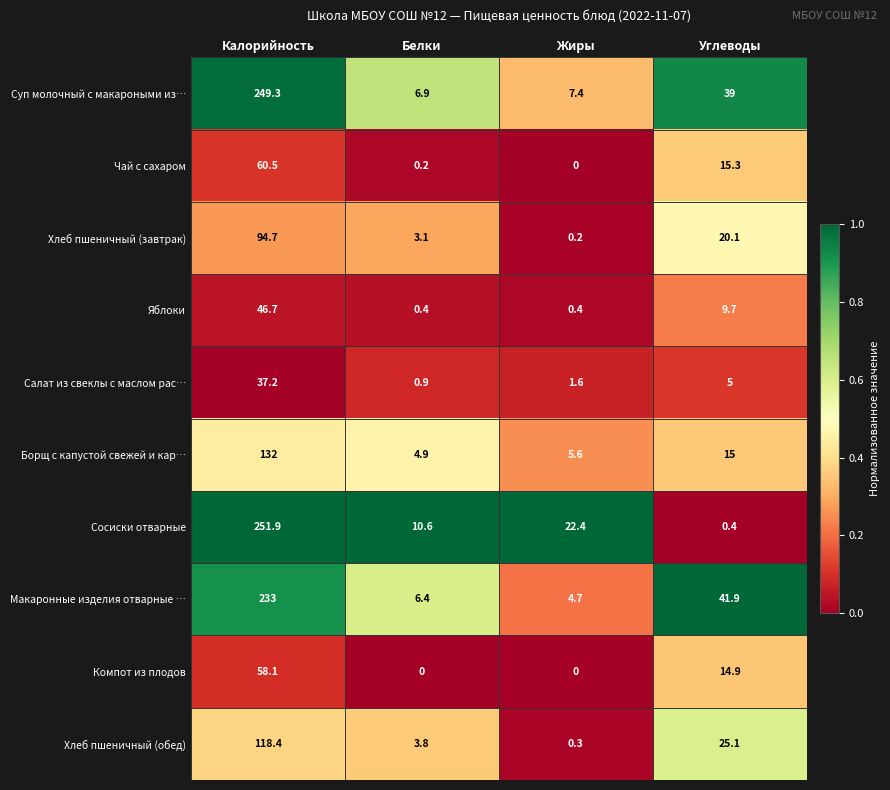

The value of Салат из свеклы с маслом рас… at Белки is 0.6. True or false?

False